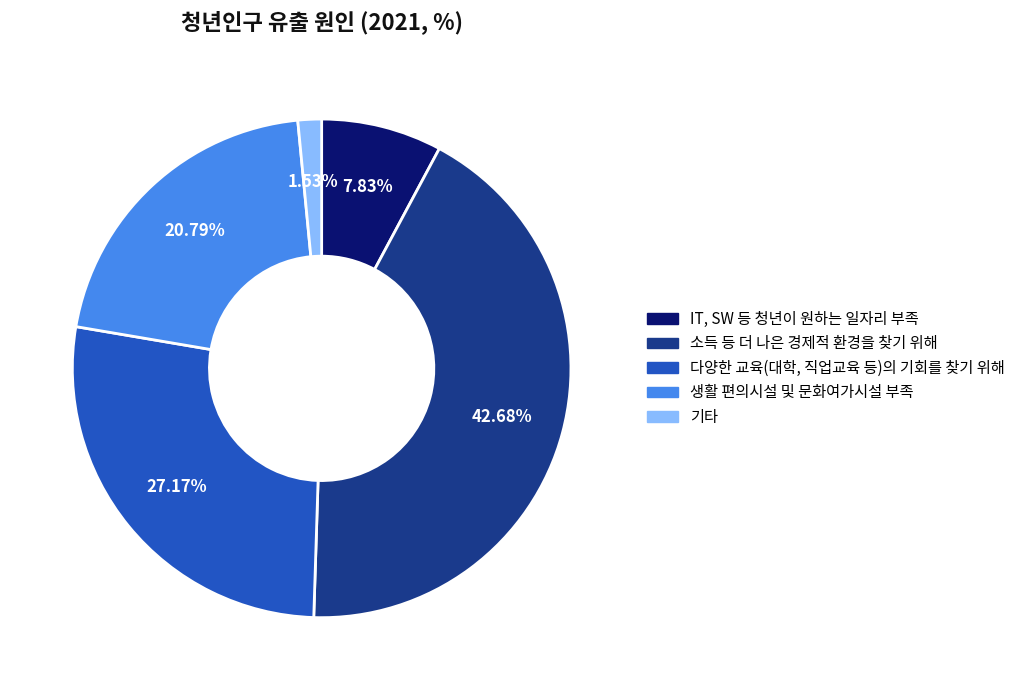

To the nearest percent, what portion does 생활 편의시설 및 문화여가시설 부족 represent?

21%